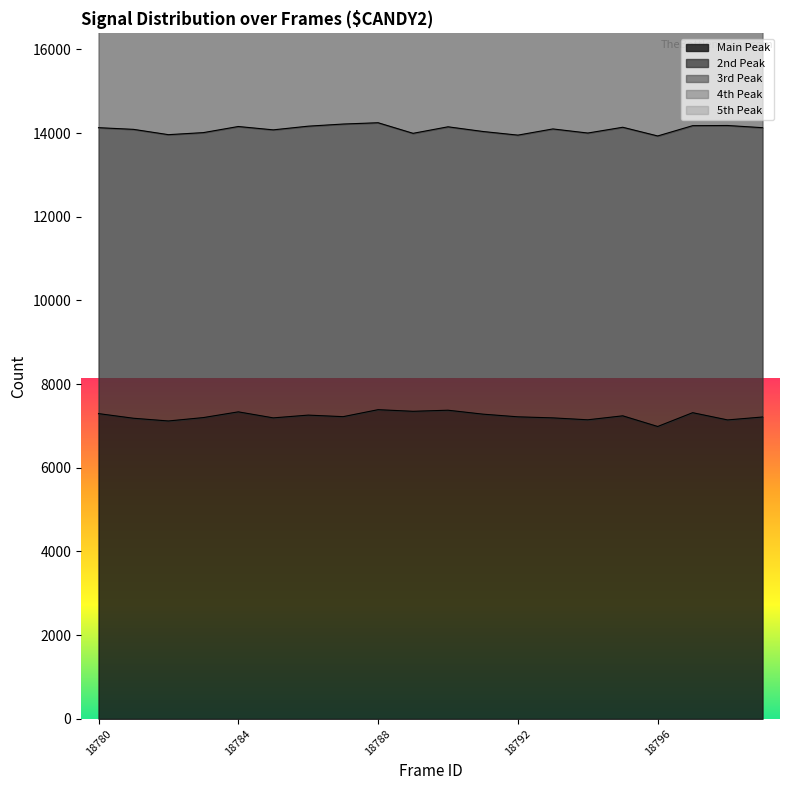

Which series changed the most between 18792 and 18795?

peak3